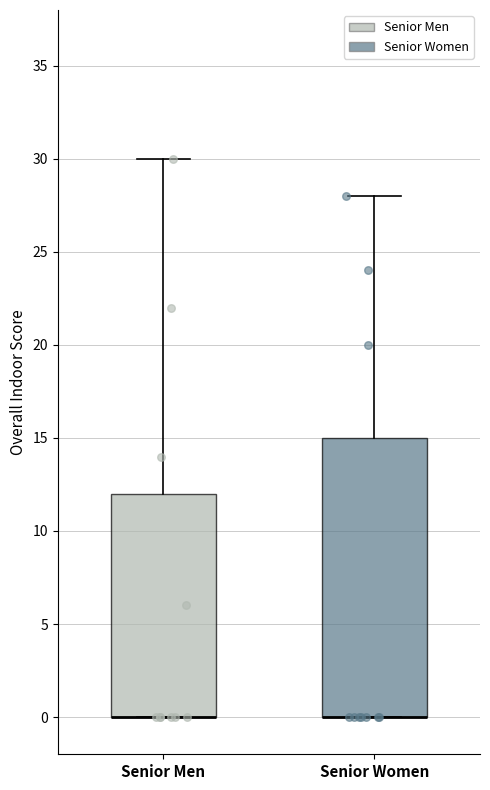

Reading left to right, transcribe this box plot: for each box, give where its median line is, the range the box spans, and where its two whiskers end, as read against the y-axis. The values are not printed on the chart, so give them approximately, as read against the axis.

Senior Men: median 0 (drawn on the box's lower edge), box 0 to 12, whiskers 0 to 30
Senior Women: median 0 (drawn on the box's lower edge), box 0 to 15, whiskers 0 to 28